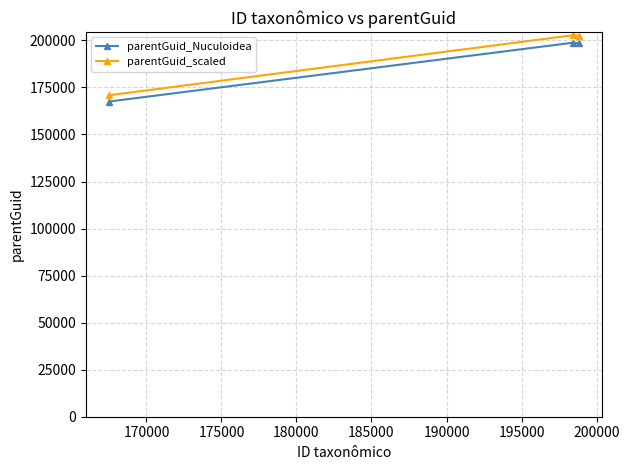

What is the lowest value of the parentGuid_scaled series?

170866.3